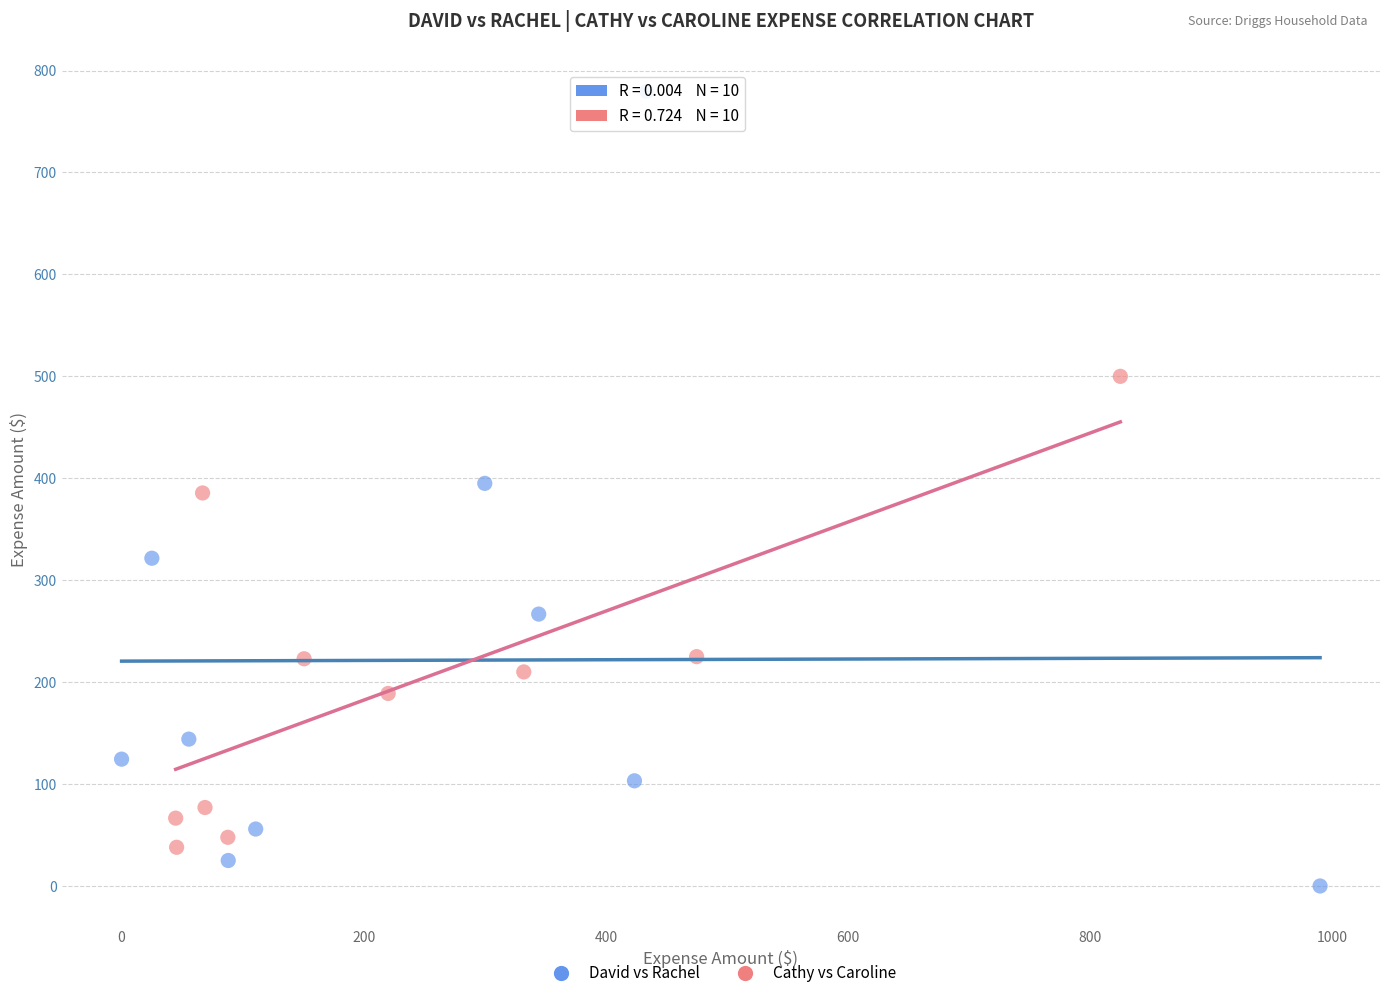

What are all the series names shown in the legend?

David vs Rachel, Cathy vs Caroline